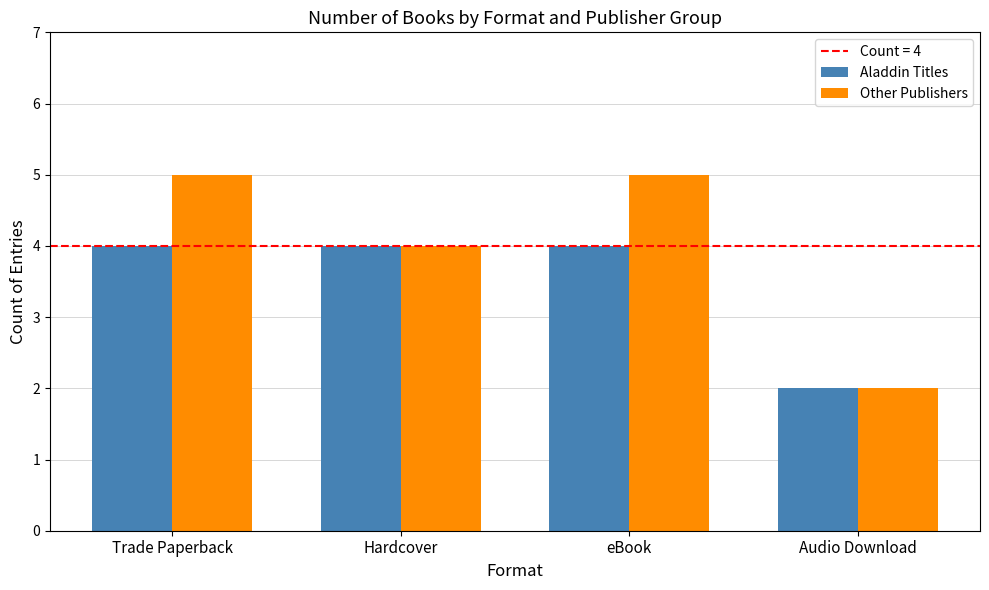

Is the value of Other Publishers at eBook greater than the value of Aladdin Titles at Audio Download?

Yes